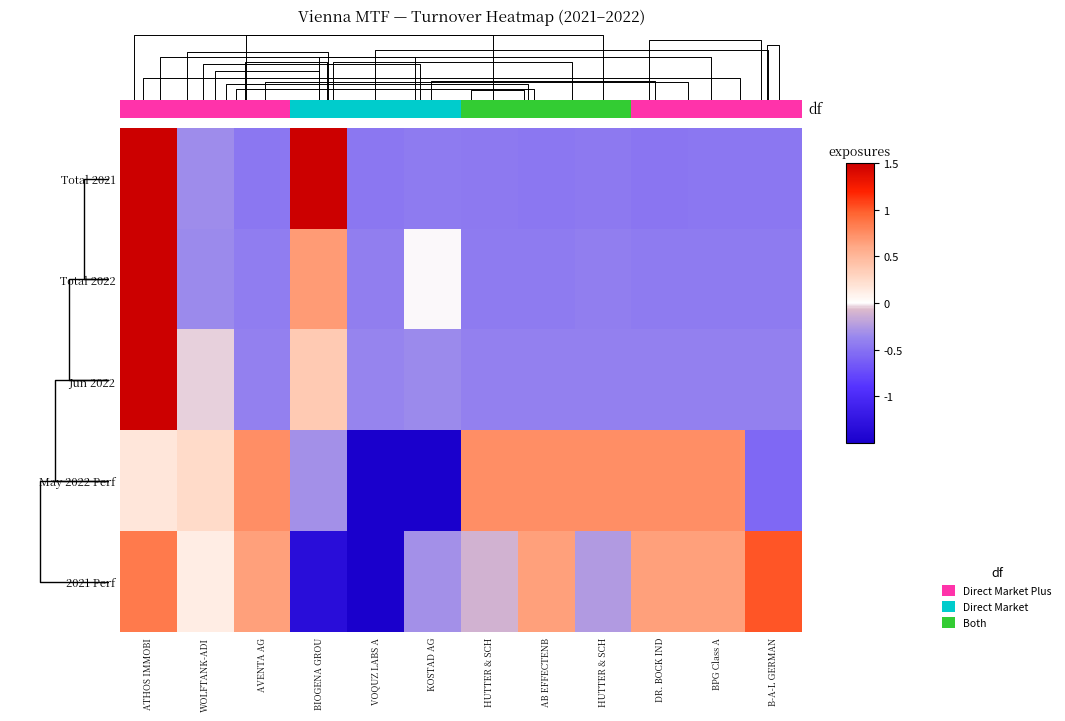

True or false: Total 2022 has a value of -0.4 at AVENTA AG.

True